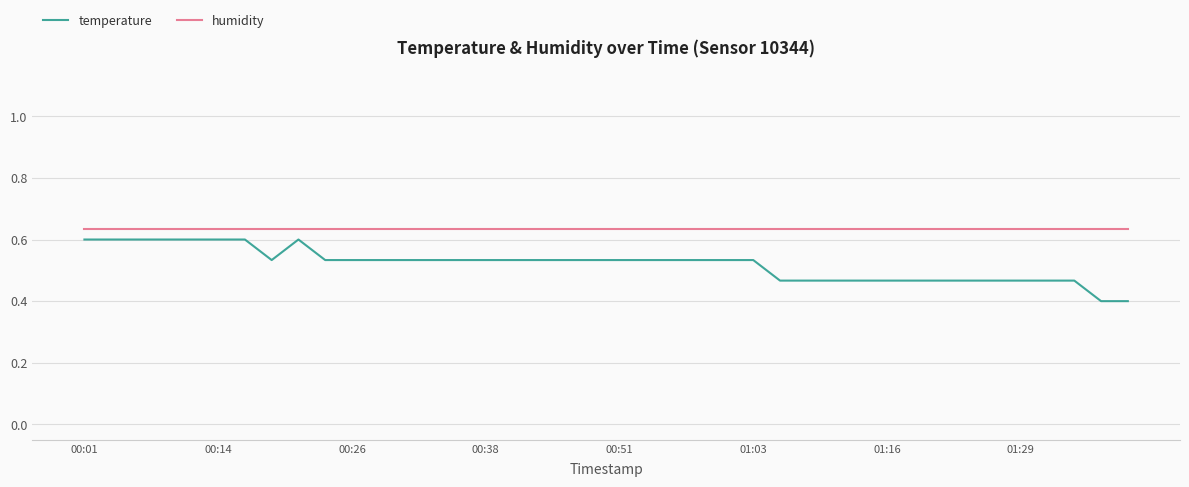

True or false: humidity and temperature intersect in this chart.

False